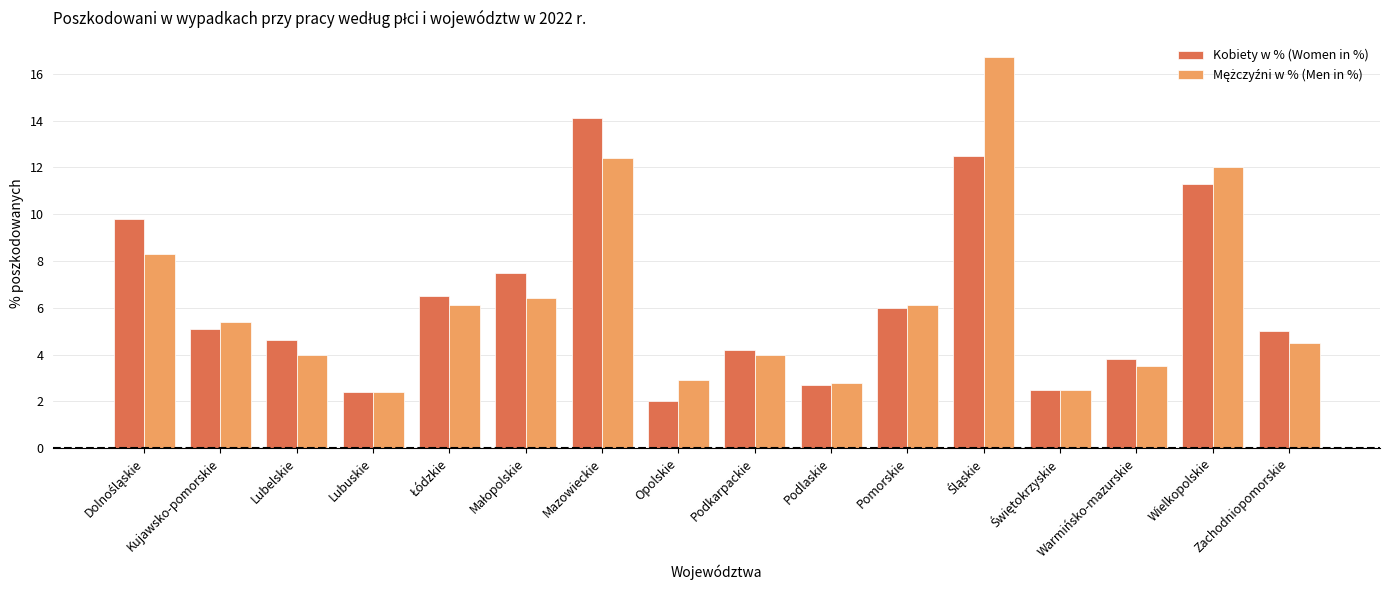

At which label does Kobiety w % (Women in %) reach its minimum?

Opolskie